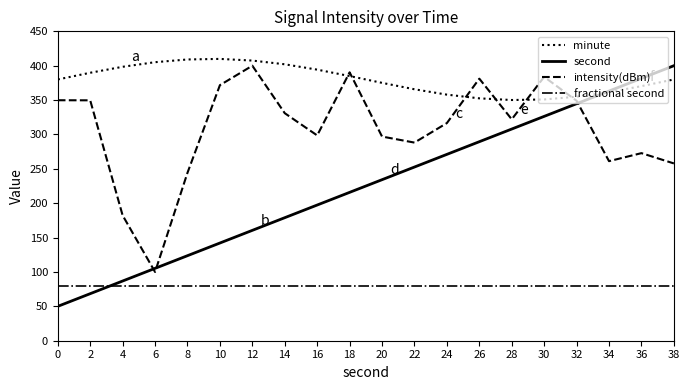

Which series has the widest spread of values?

second